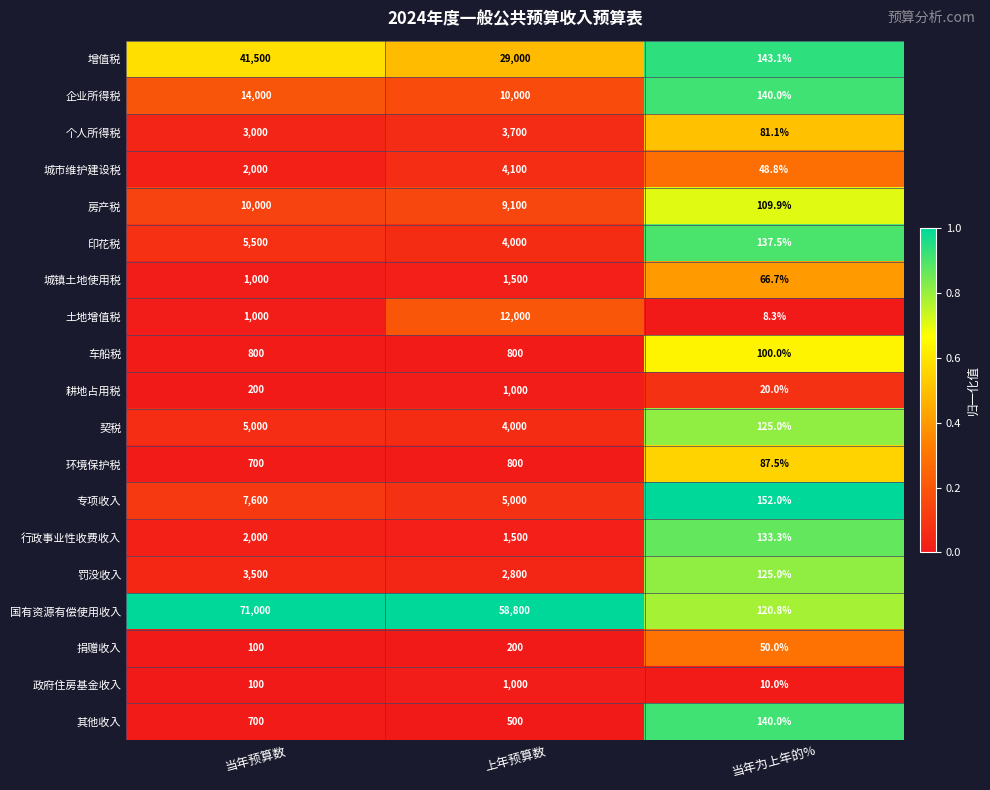

How many distinct data groups are displayed?

19